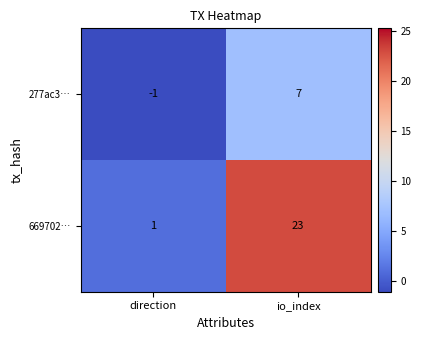

What is the sum of the 277ac3… values at direction and io_index?

6